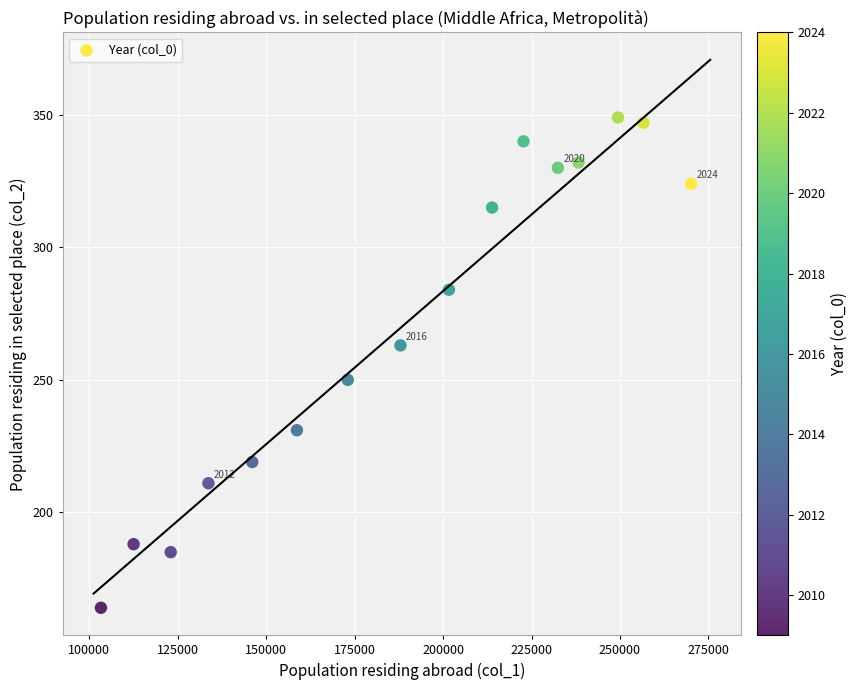

What is the range of Y values (max minus min)?

185